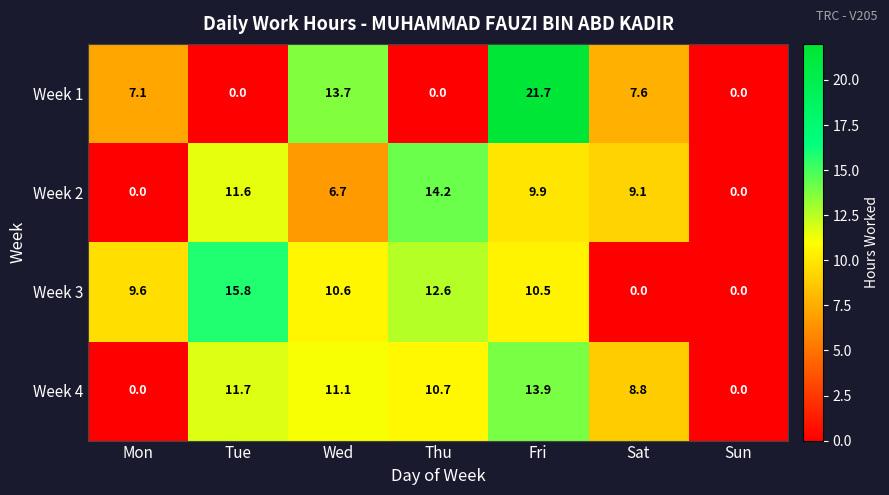

Which series has the widest spread of values?

Week 1